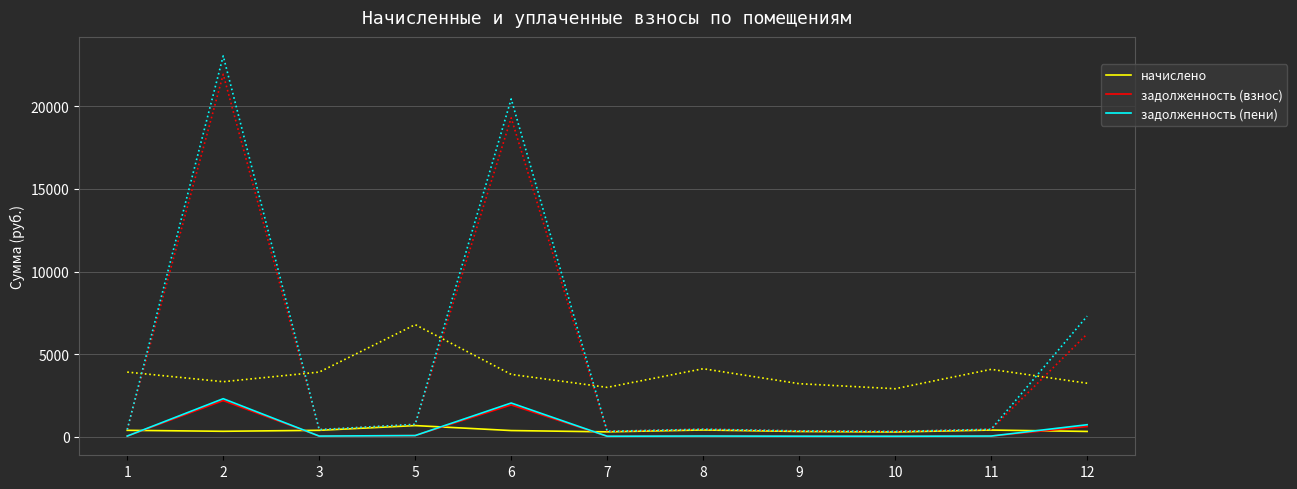

Does the chart have visible grid lines?

Yes